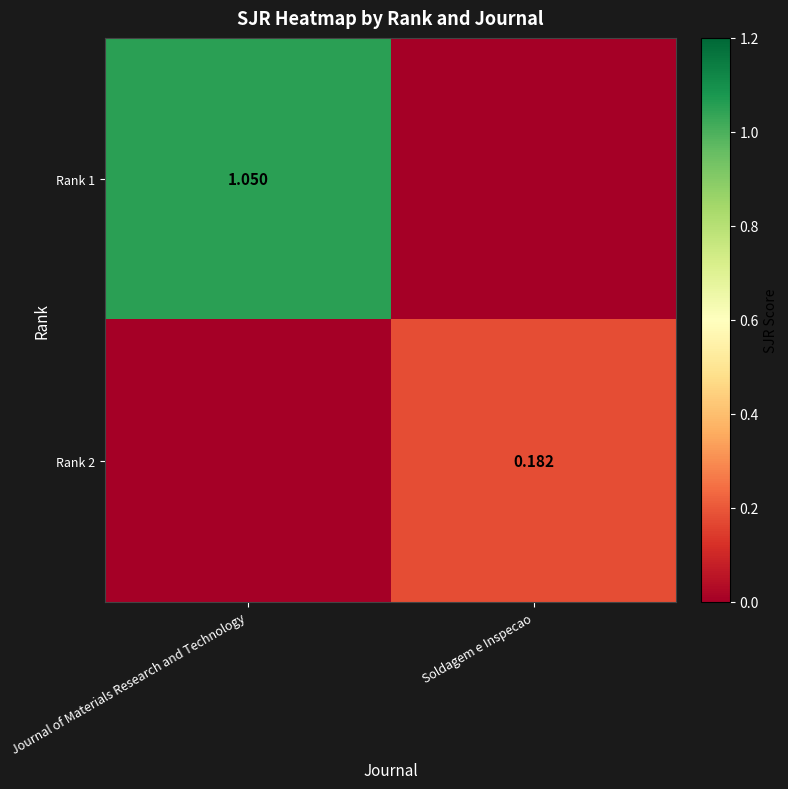

Between Journal of Materials Research and Technology and Soldagem e Inspecao, which series saw the biggest shift?

Rank 1